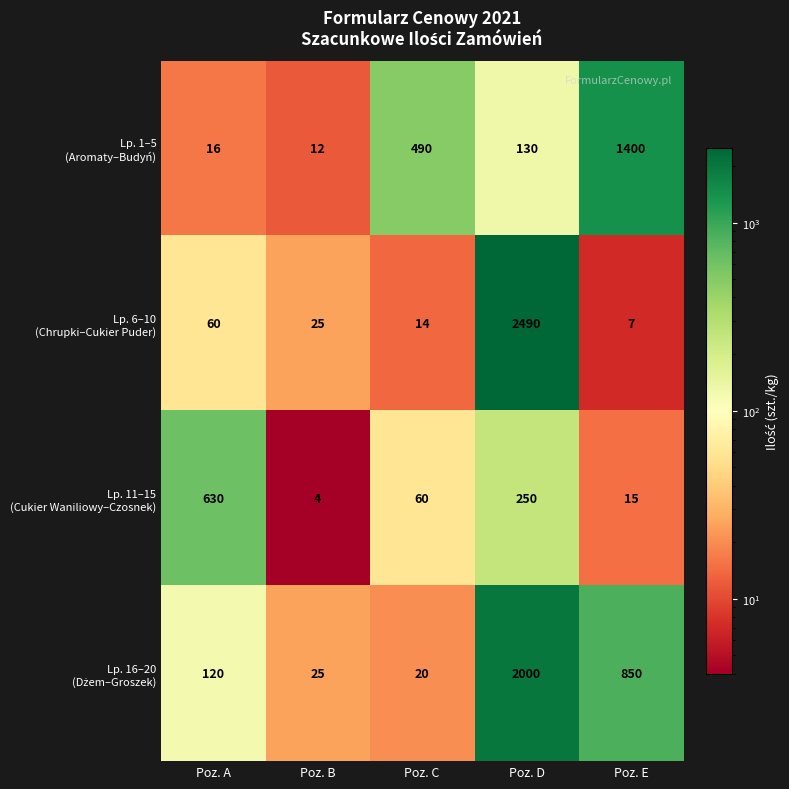

What is the spread (max minus min) of values at Poz. E?

1393